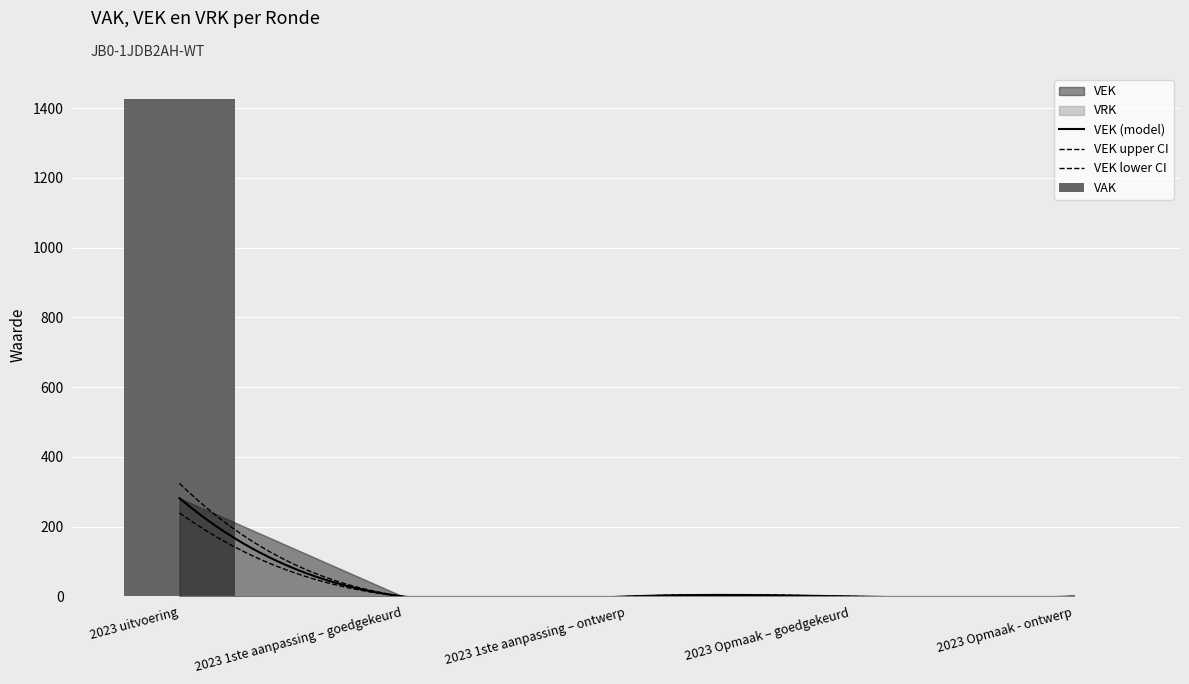

At which label is VAK closest to 713?

2023 uitvoering